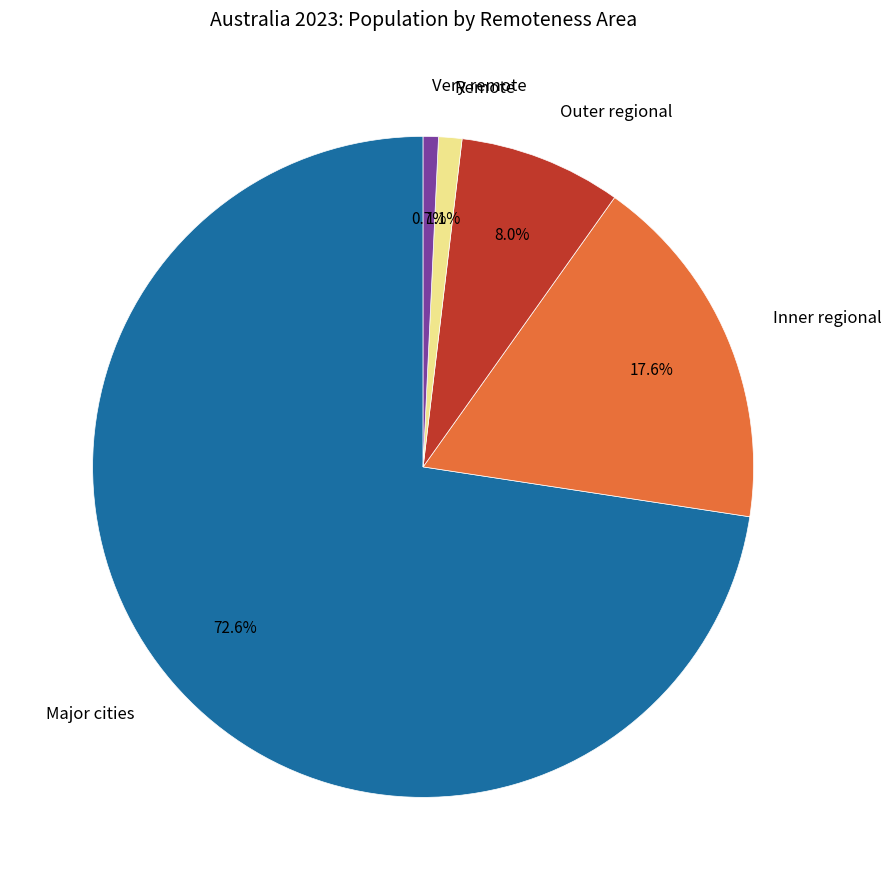

How many slices are in this pie chart?

5